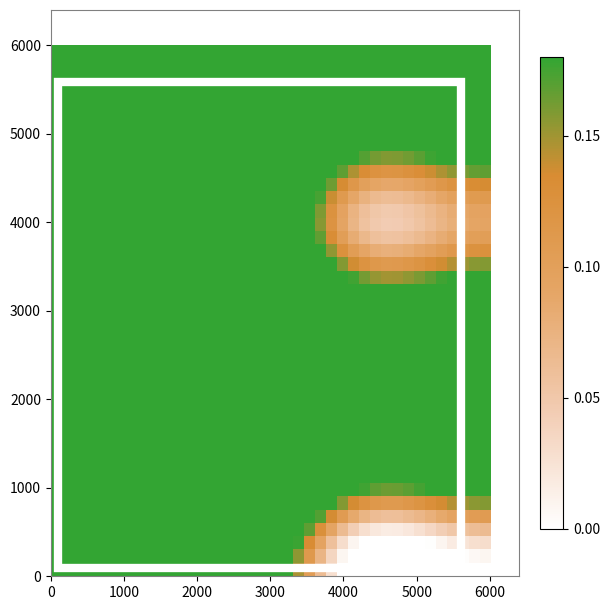

What is the maximum value shown in the chart?

1.0